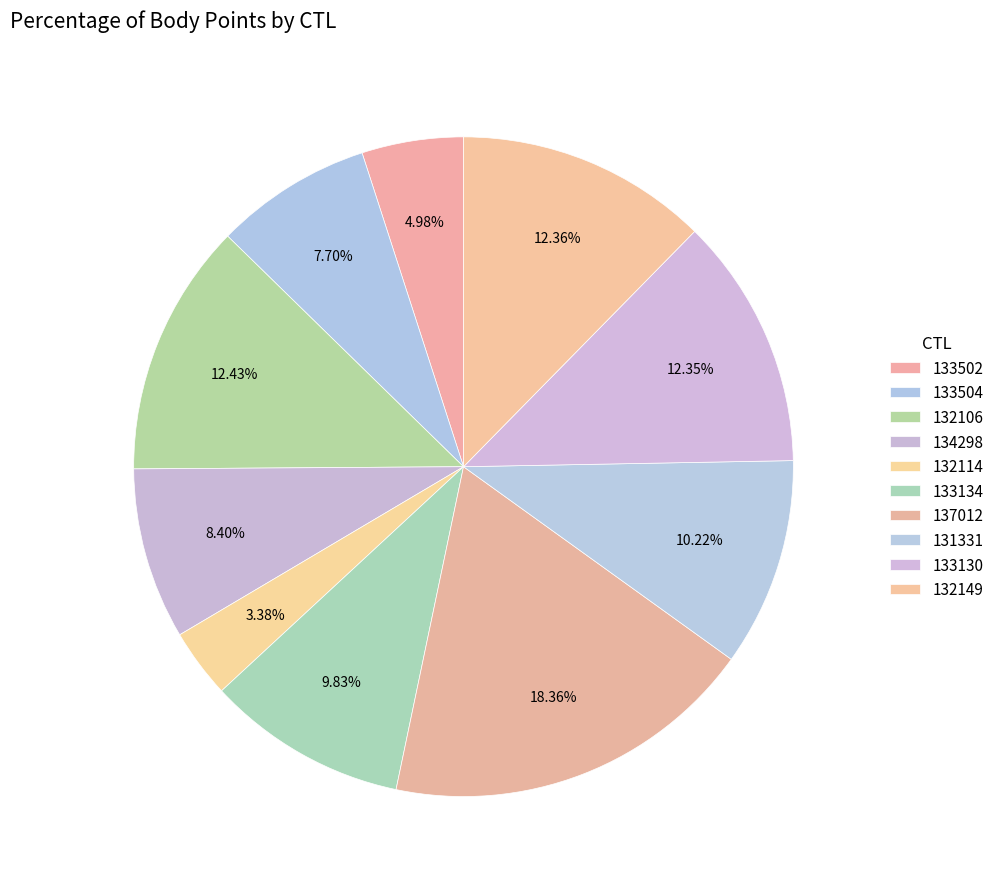

Which slice is the smallest?

132114